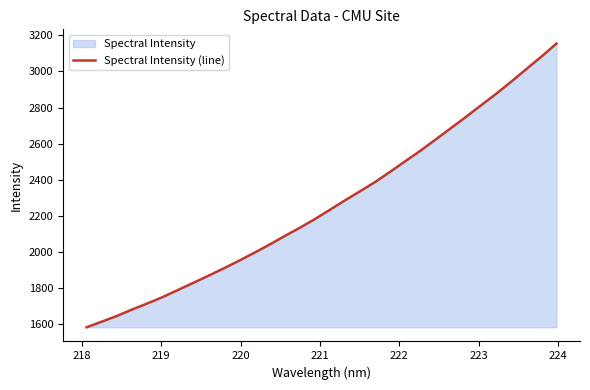

What is the minimum value shown in the chart?

1582.1